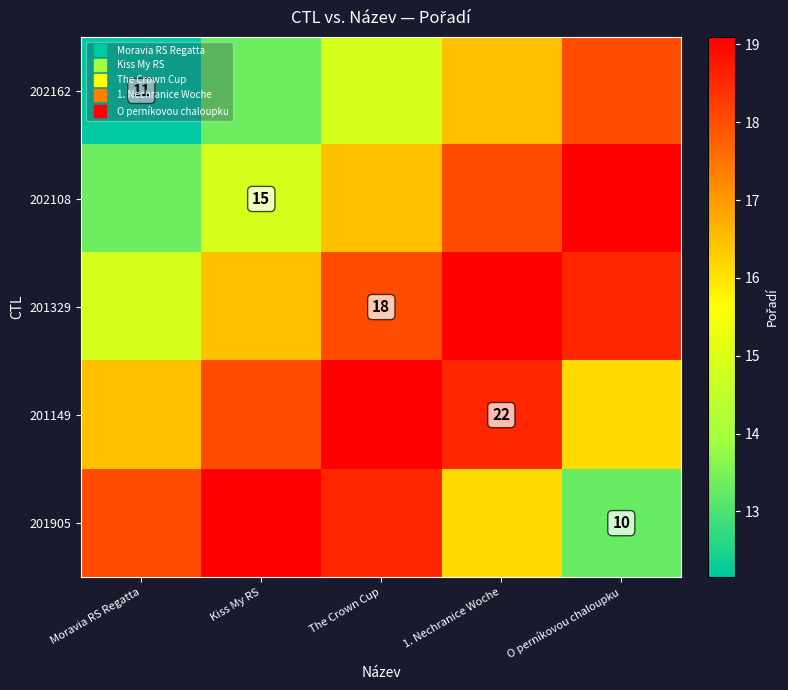

At which label does 201329 reach its minimum?

Moravia RS Regatta